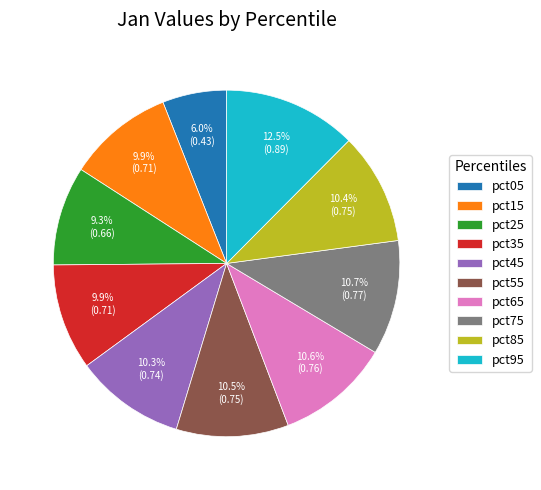

Is it true that pct55 is 21% of the pie?

False